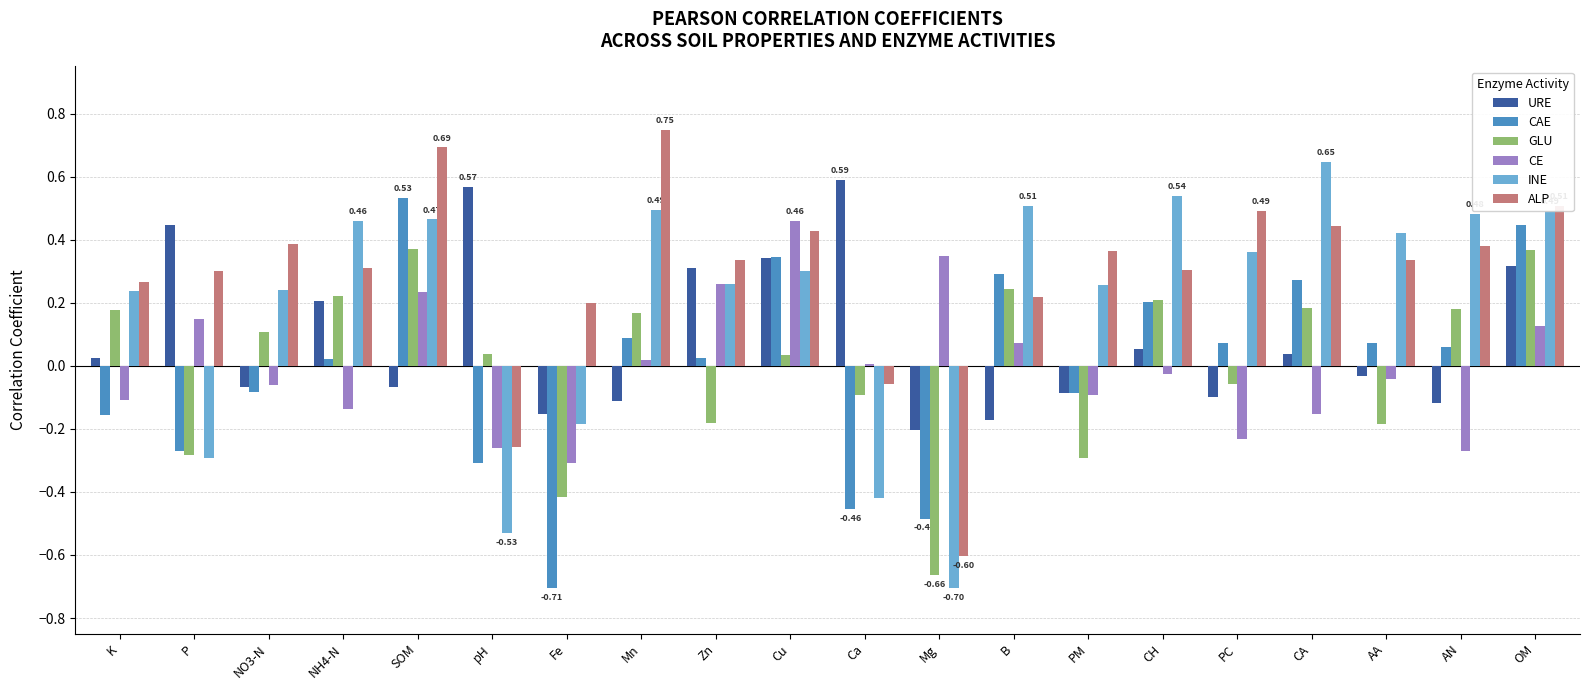

Between P and Mg, which series saw the biggest shift?

ALP